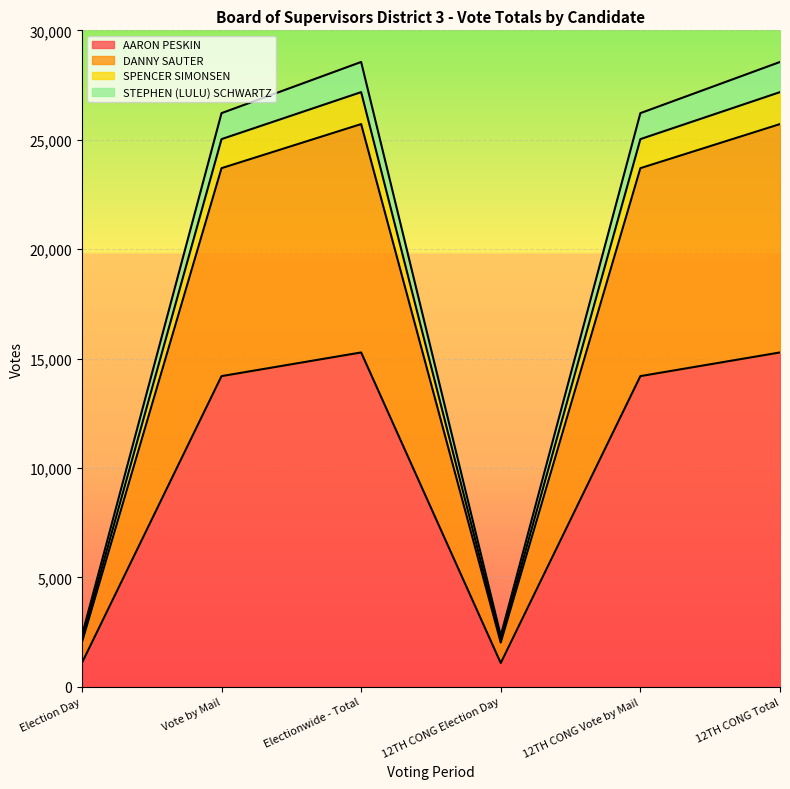

The value of AARON PESKIN at 12TH CONG Election Day is 1082. True or false?

True